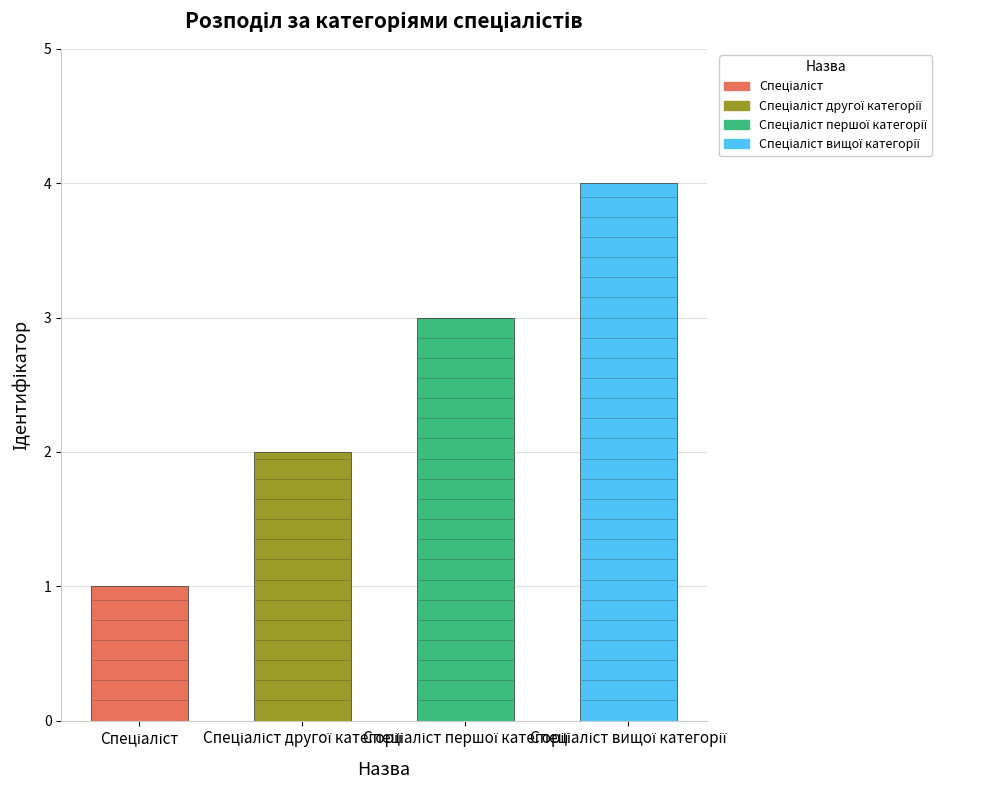

Are the bars grouped side by side (vs. stacked)?

No